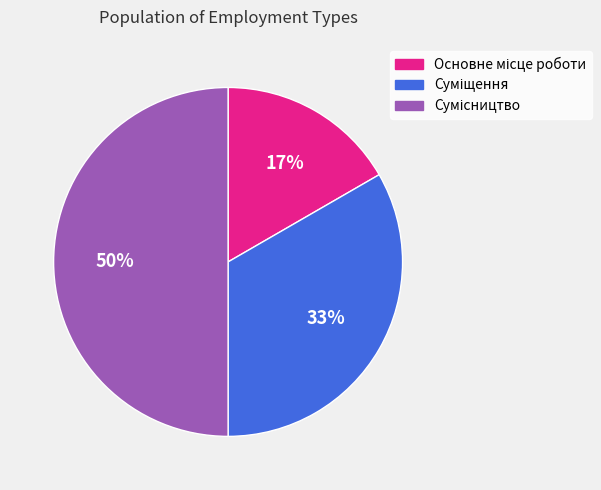

To the nearest percent, what is the difference between the largest and smallest slice percentages?

33%